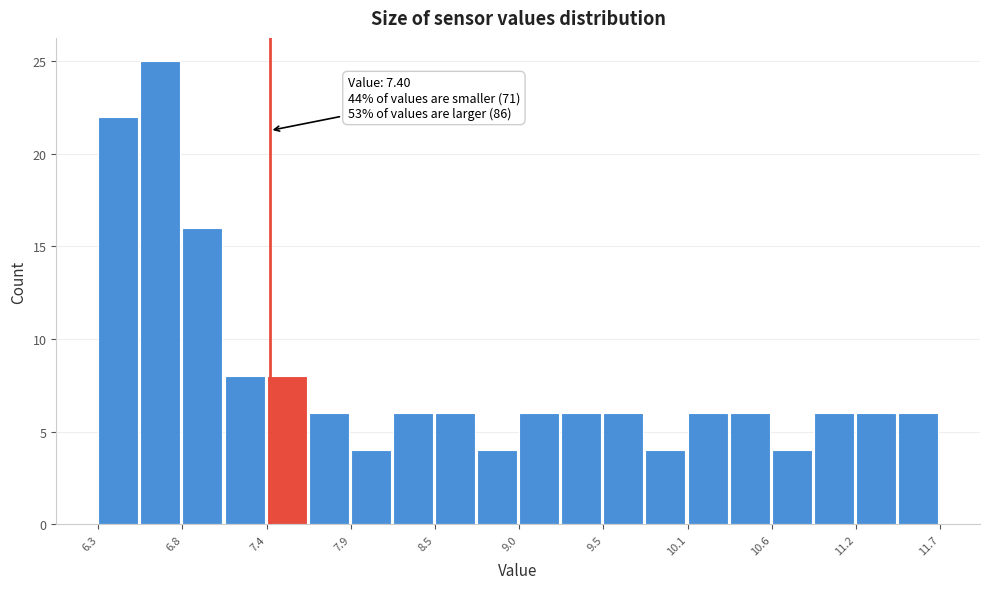

Read against the x-axis, roughly where is the centre of the tallest bar?

6.7